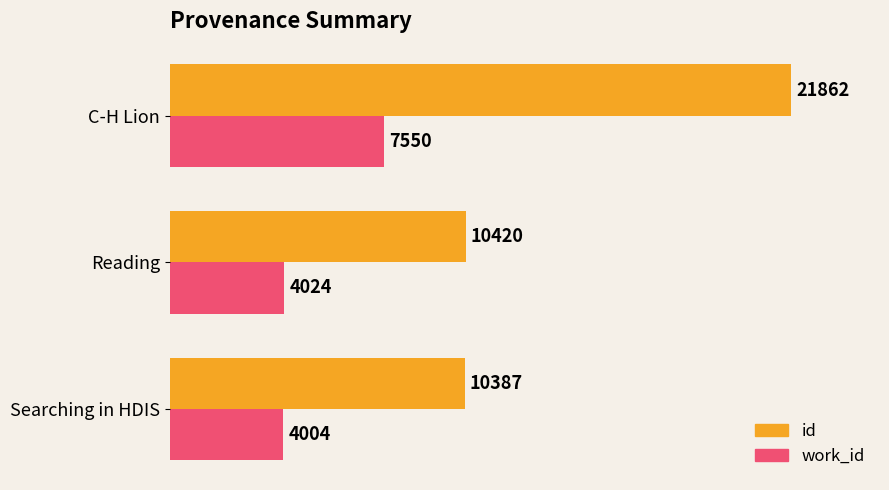

True or false: id has a value of 32222 at C-H Lion.

False